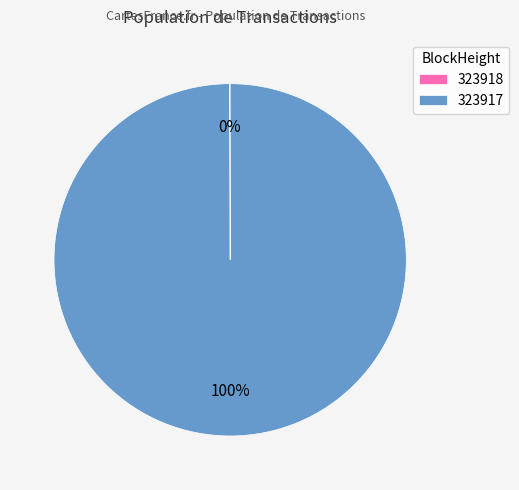

To the nearest percent, what is the difference between the largest and smallest slice percentages?

100%